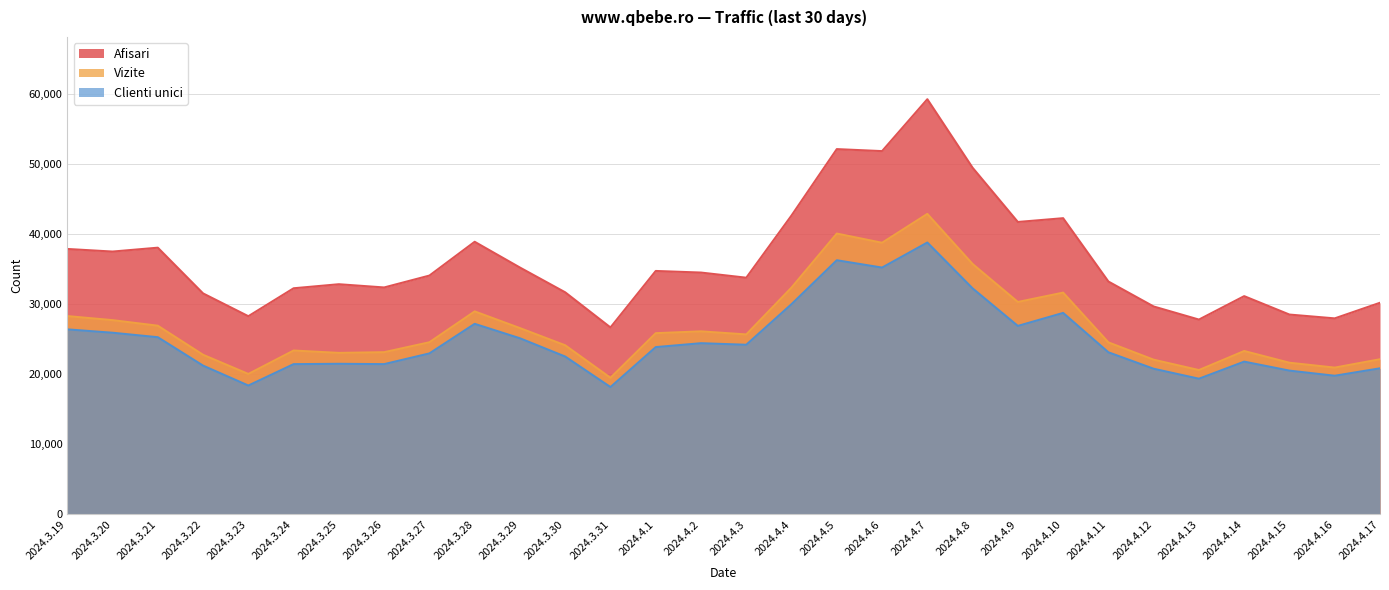

What is the smallest value displayed?

18177